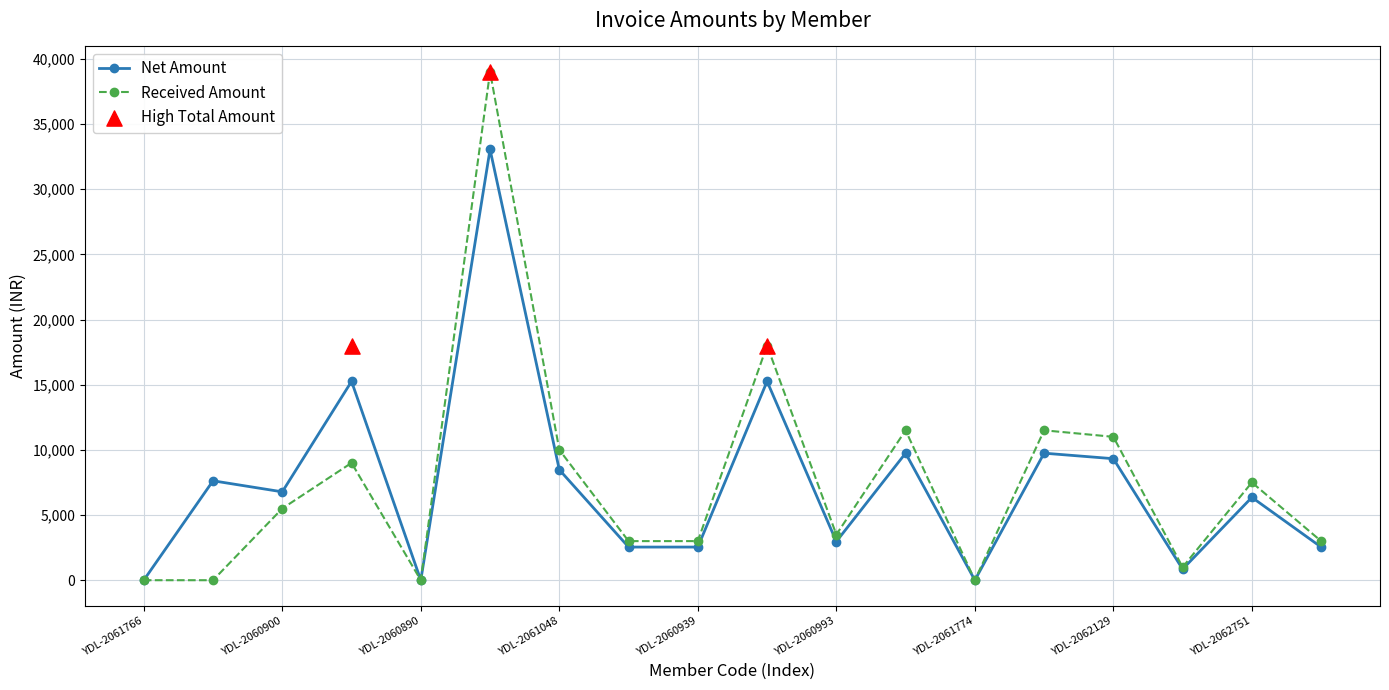

Which series reaches the maximum Y coordinate?

Received Amount